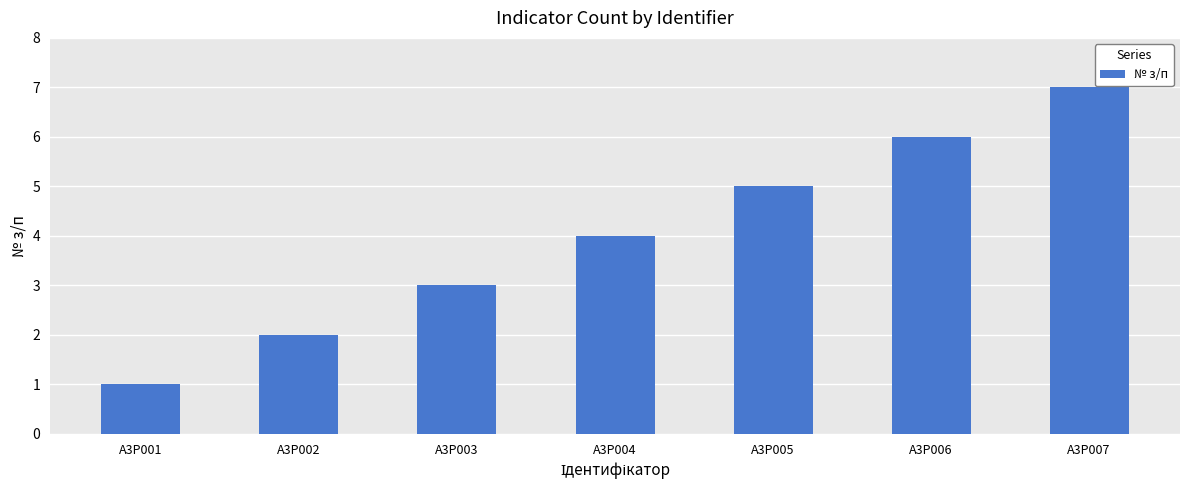

What is the minimum value shown in the chart?

1